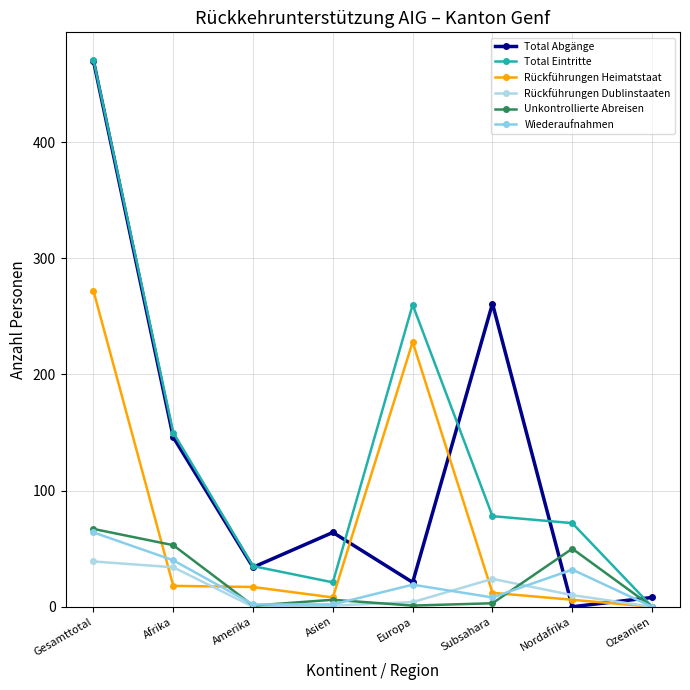

At how many categories does at least one series exceed 341?

1